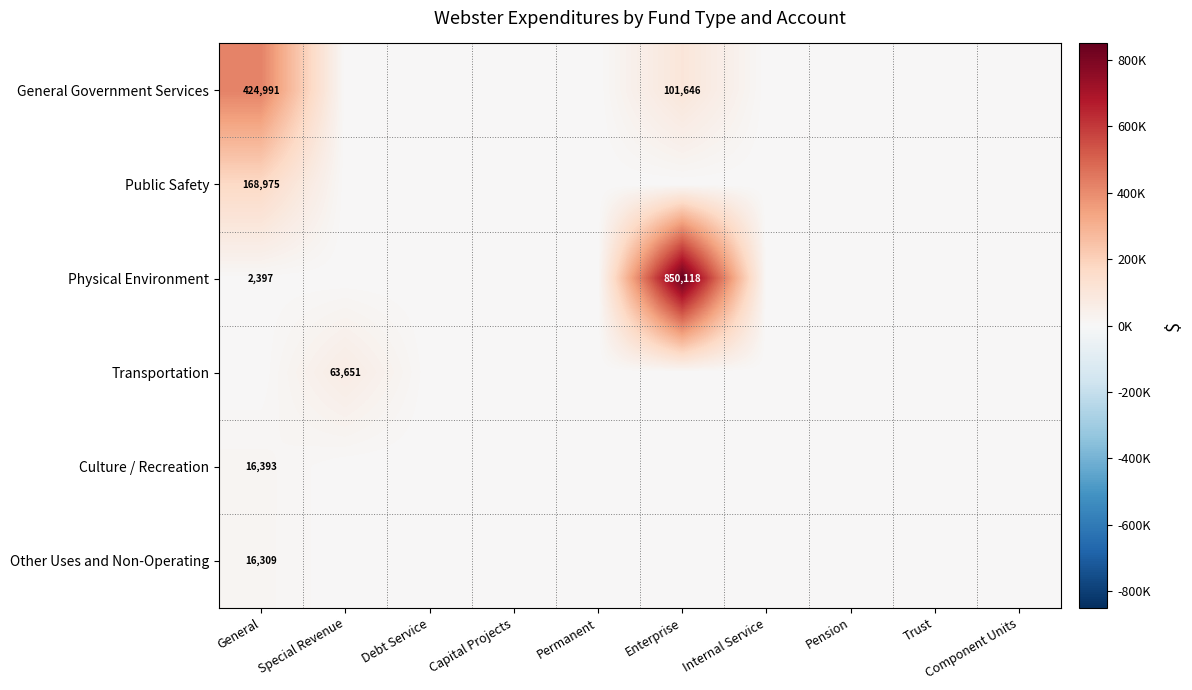

The value of Other Uses and Non-Operating at General is 29353. True or false?

False